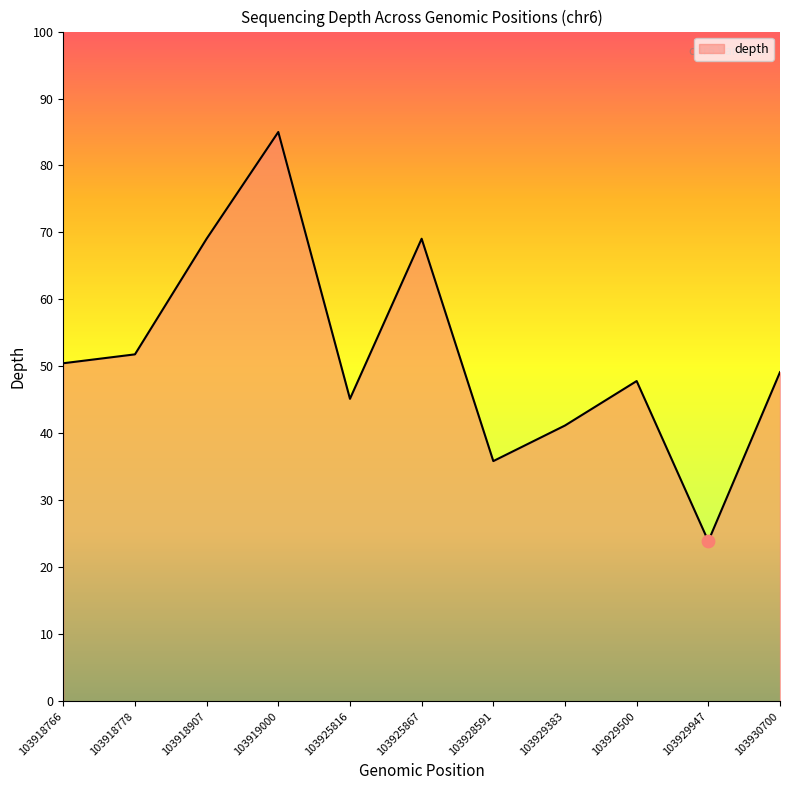

What is the change in value from 103918766 to 103918907?

+18.6